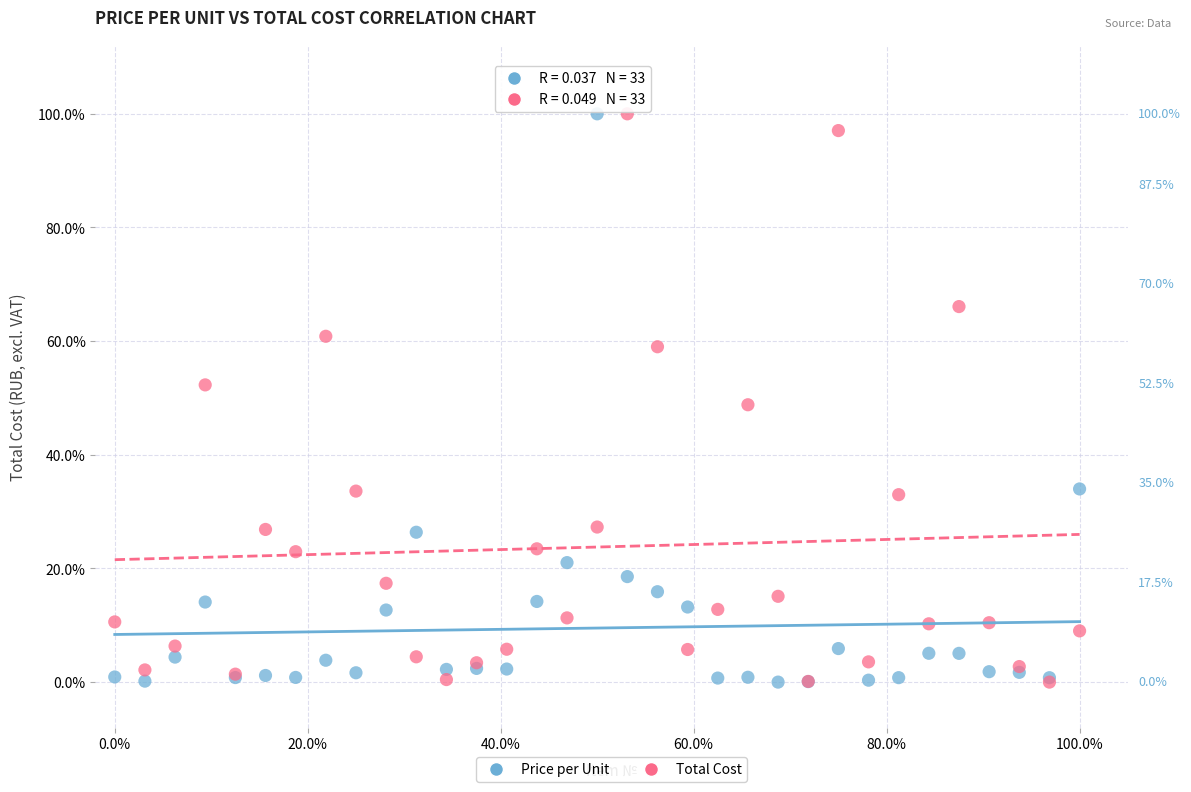

What are all the series names shown in the legend?

Price per Unit, Total Cost